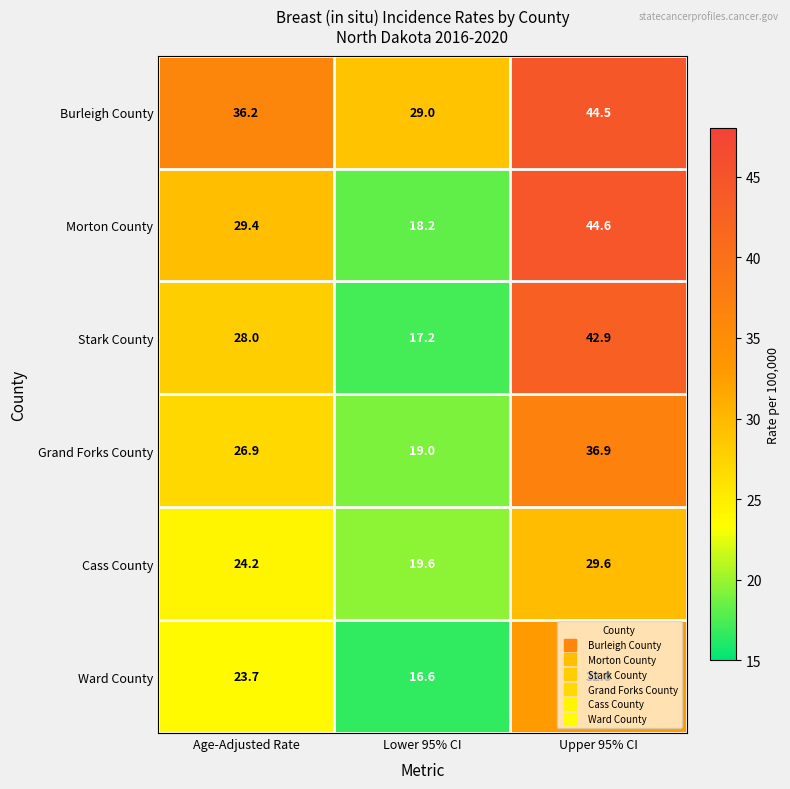

Which category has the lowest value across all series?

Lower 95% CI